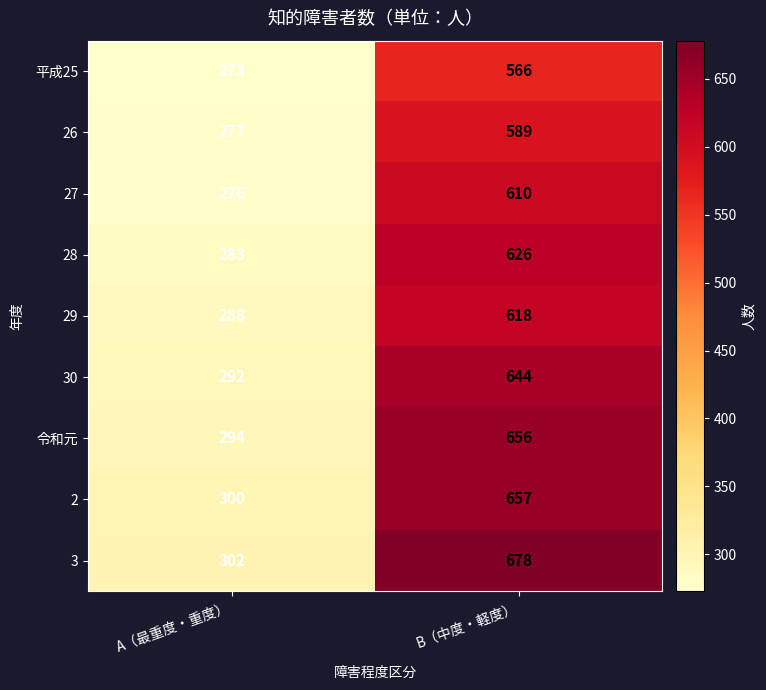

What is the total value across all series at B（中度・軽度）?

5644